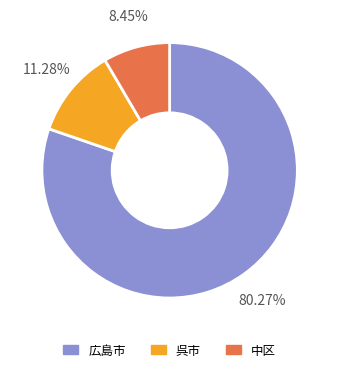

Do 呉市 and 広島市 together represent more than half of the pie?

Yes